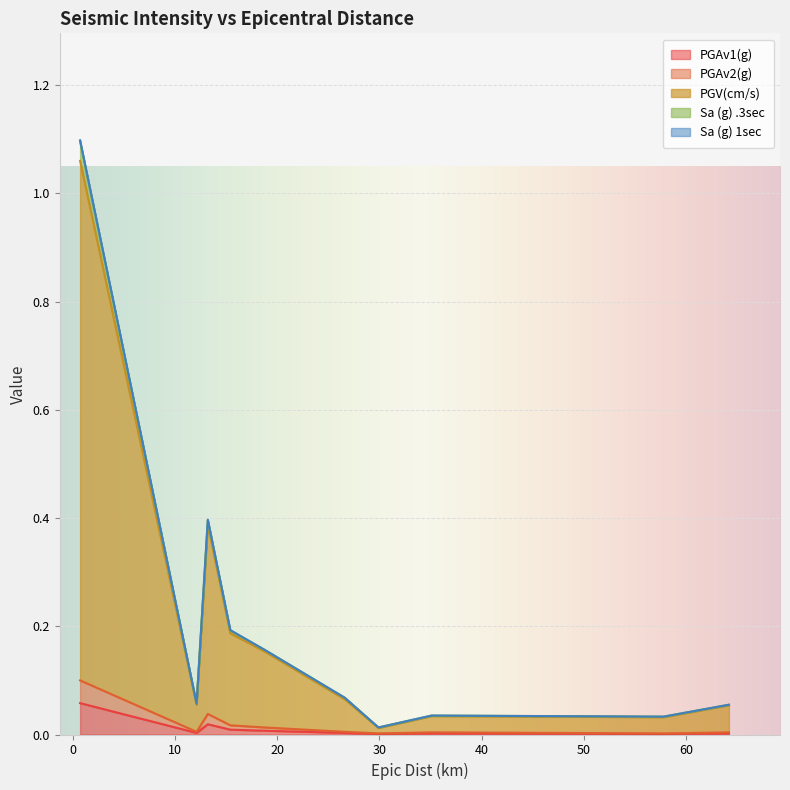

True or false: Sa (g) .3sec and PGAv2(g) cross at least once.

False